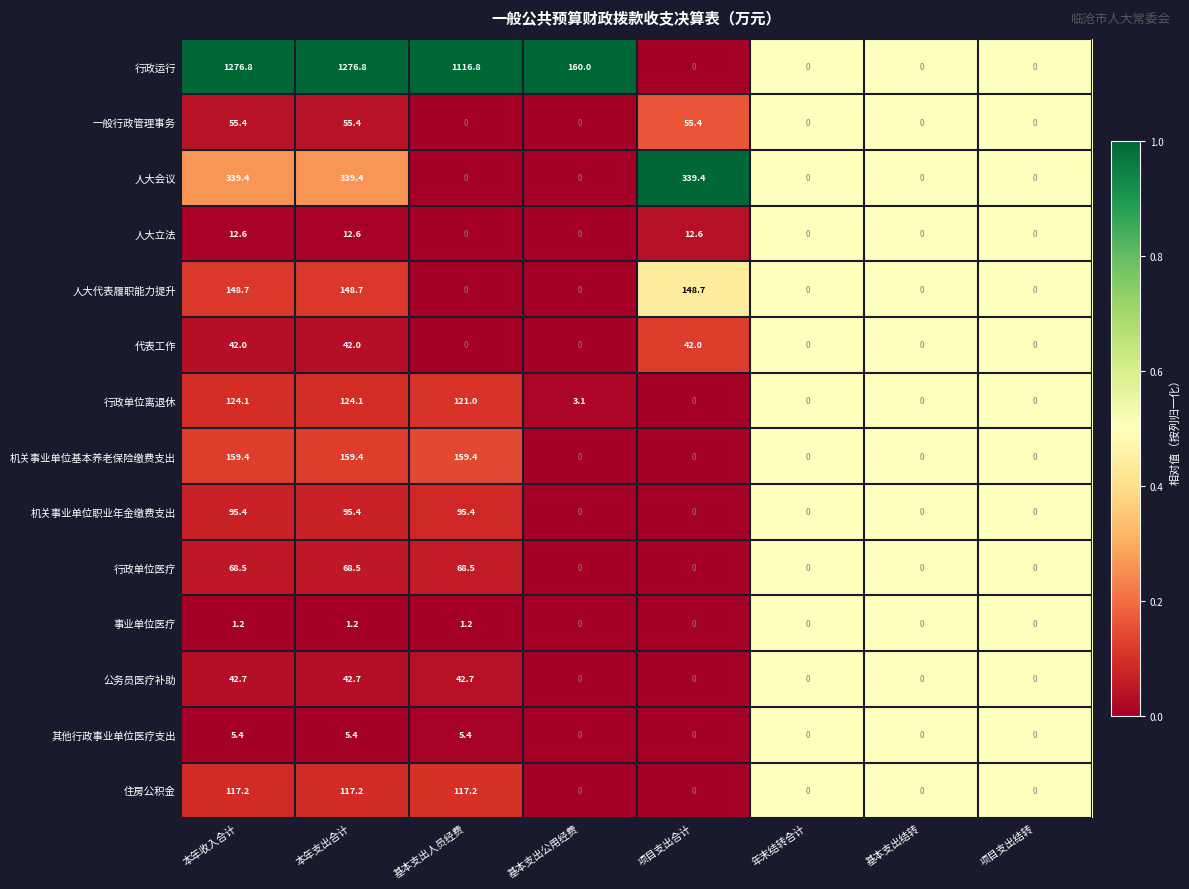

What is the sum of all 事业单位医疗 values?

3.6